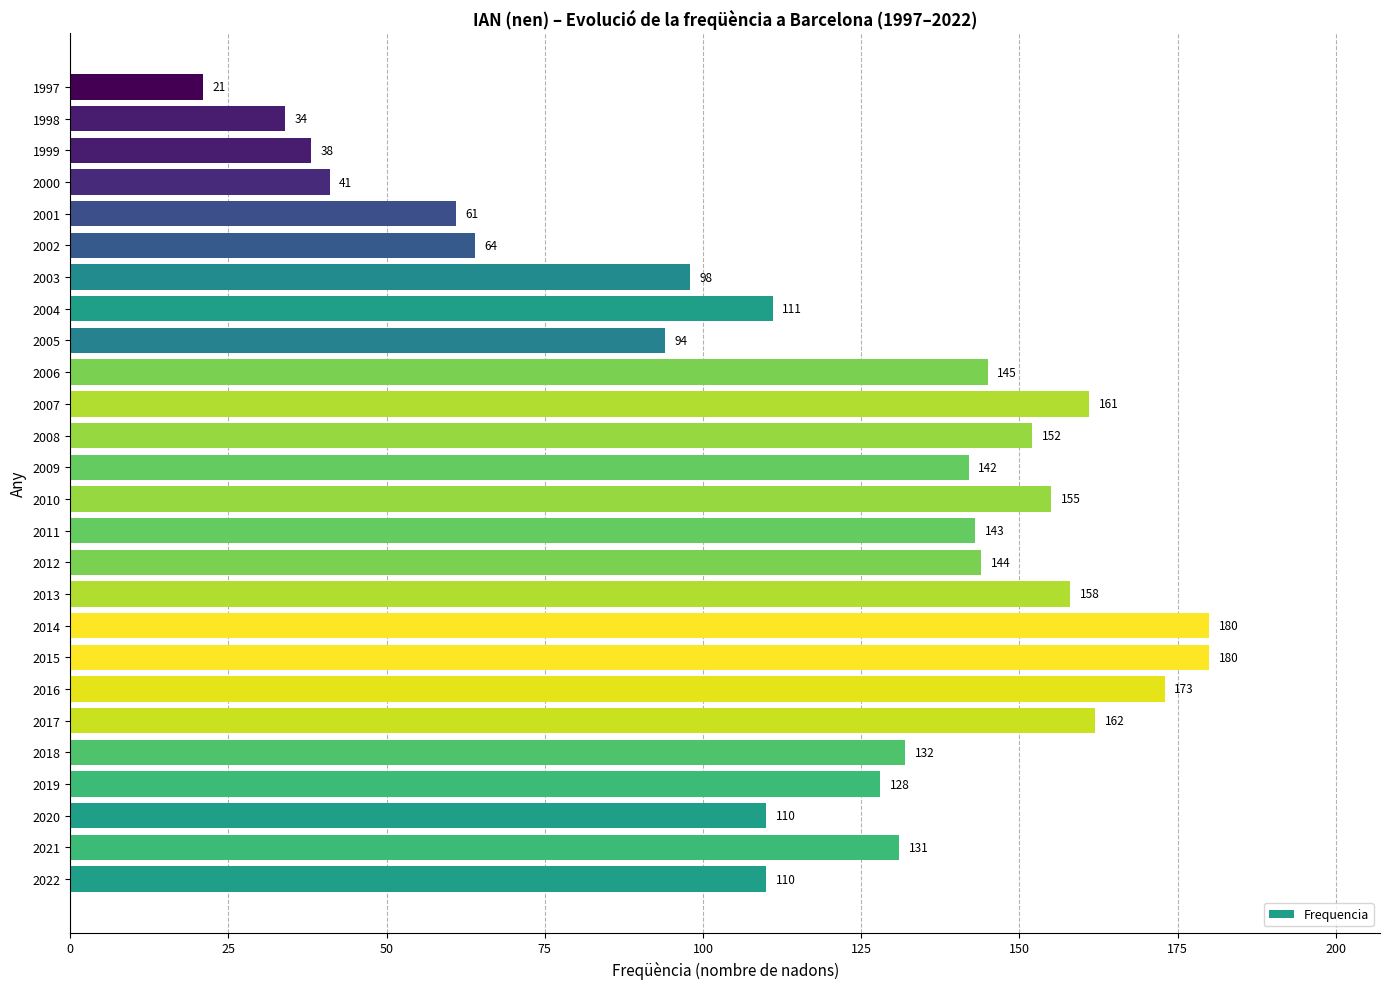

What is the difference between the values at 1997 and 2012?

123